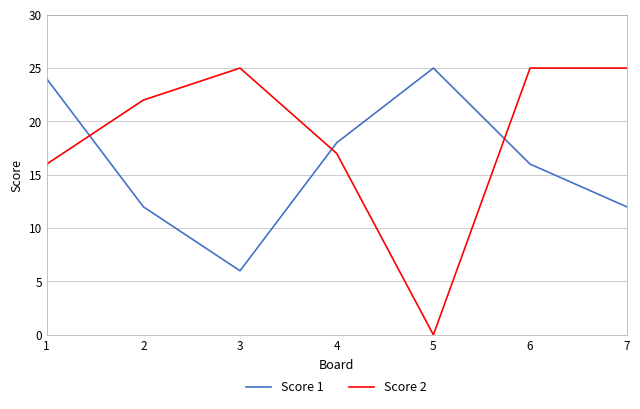

What value does the Score 1 series have at 4?

18